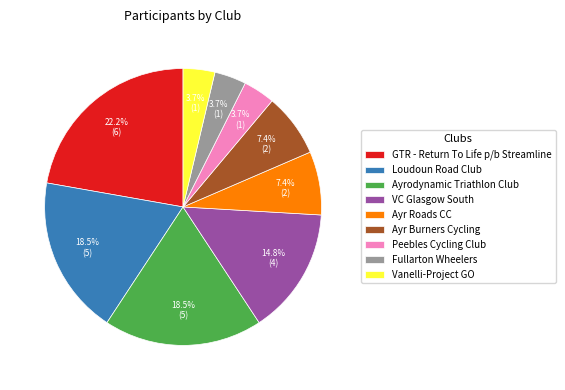

Is there a majority slice in this chart?

No